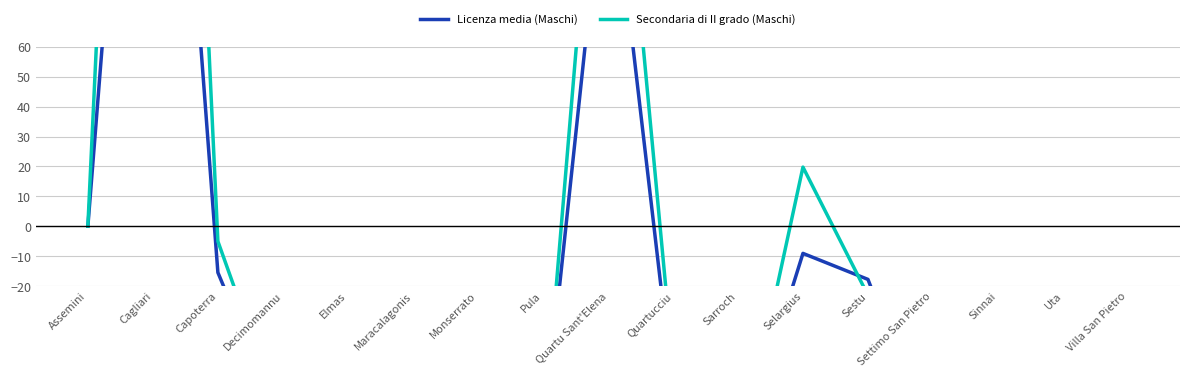

At which category is the sum across all series the highest?

Cagliari